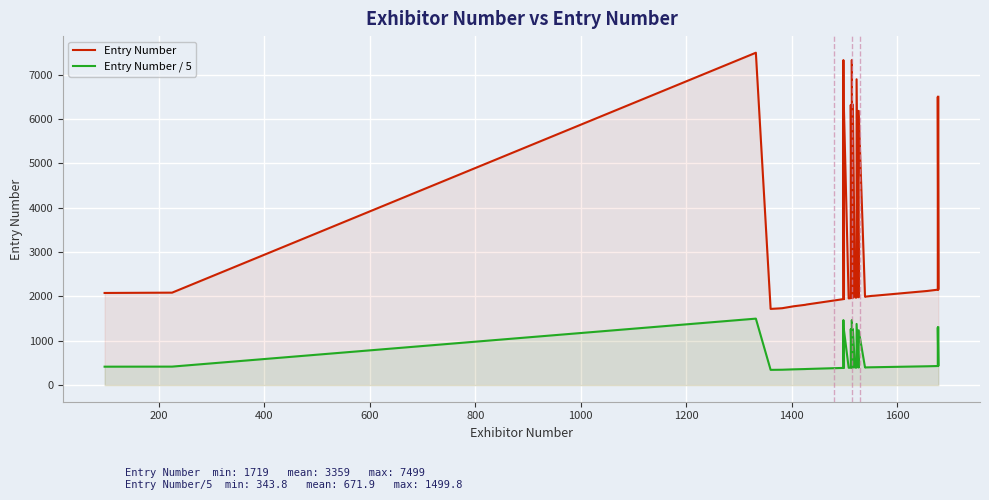

Is it true that Entry Number equals 507.9 at 35?

False